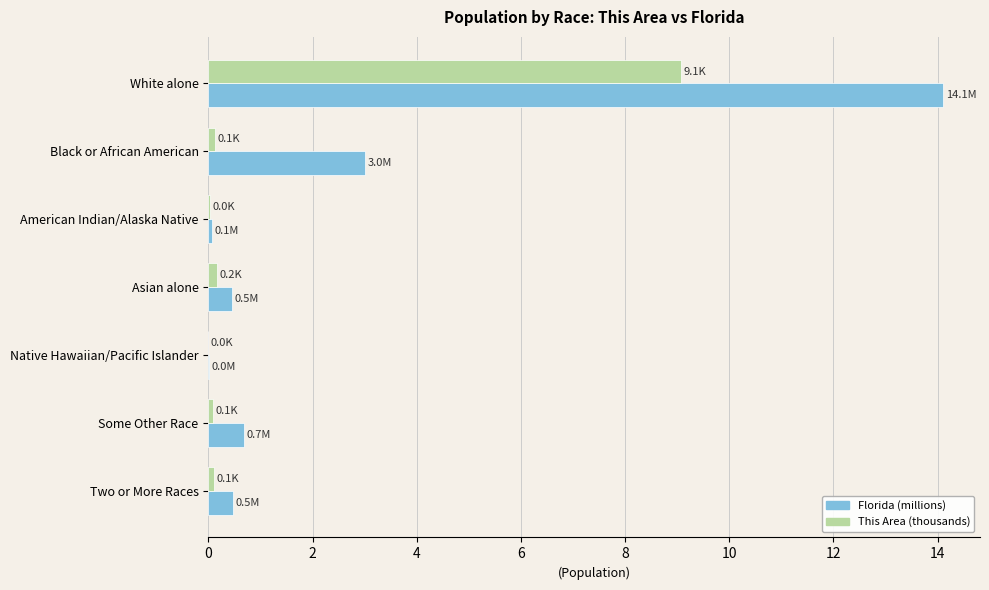

Is the value of This Area (thousands) at White alone greater than the value of Florida (millions) at Black or African American?

Yes